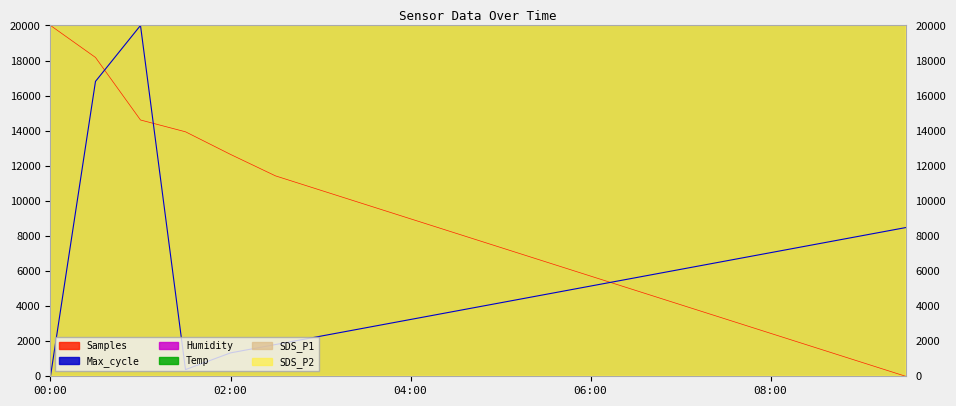

At which label does Temp reach its minimum?

09:30